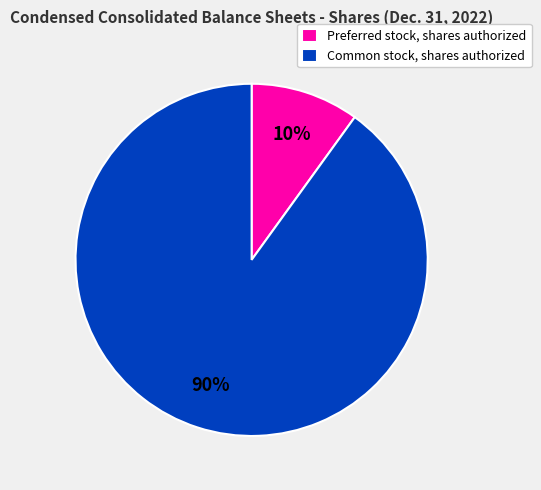

To the nearest percent, what percentage of the pie is Preferred stock, shares authorized?

10%